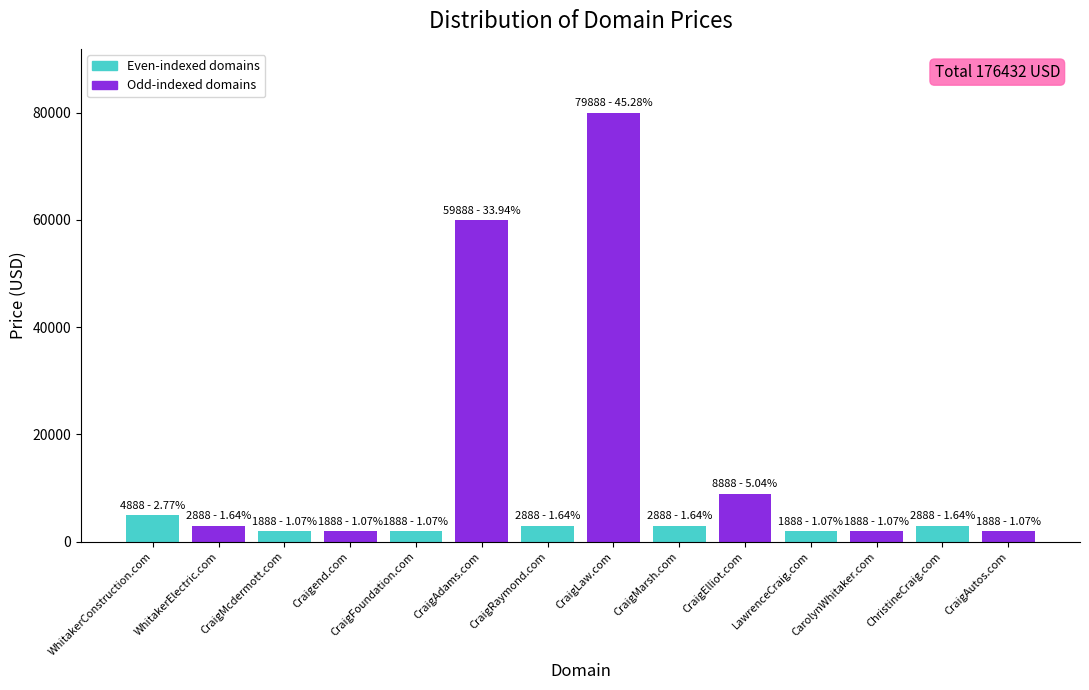

What is the difference between the maximum and second lowest values?

78000